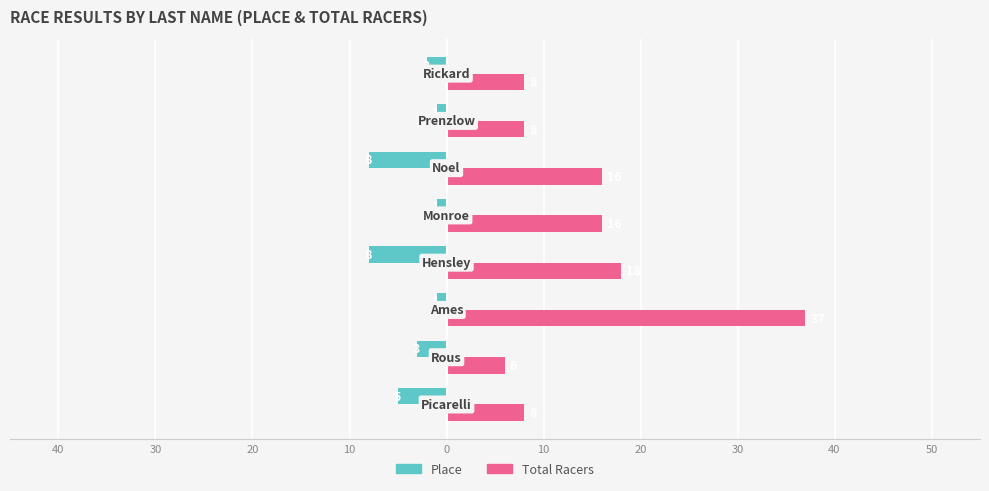

Reading right to left, what are all the values shown in this chart?

Place: 30=-2	20=-1	10=-8	0=-1	10=-8	20=-1	30=-3	40=-5
Total Racers: 30=8	20=8	10=16	0=16	10=18	20=37	30=6	40=8